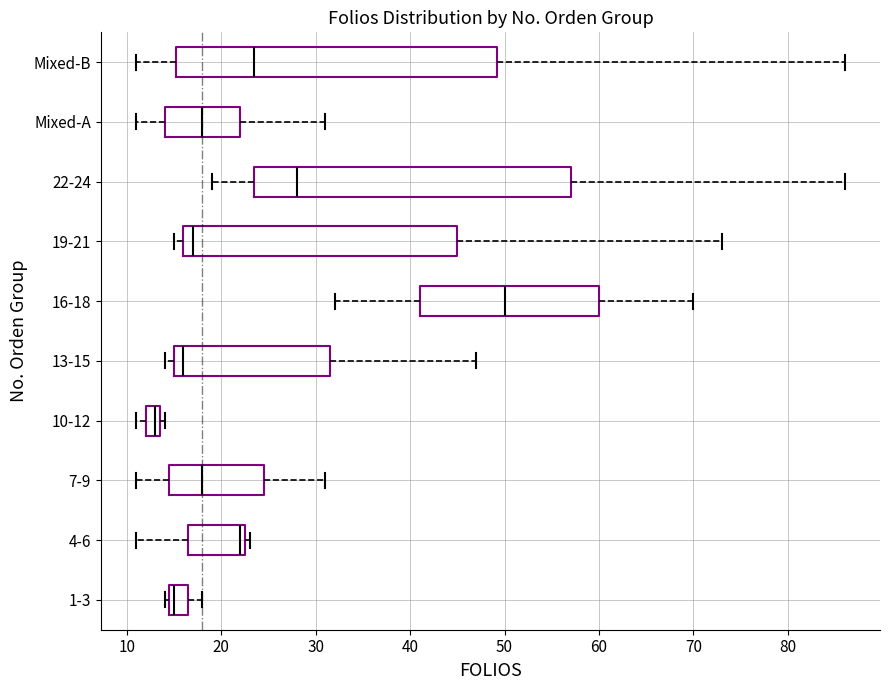

Which box has the furthest to the left median line?

10-12